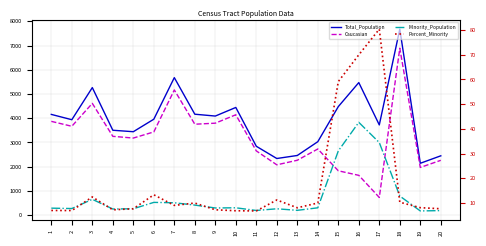

Reading left to right, transcribe all the data shown in this chart.

Total_Population: 1=4156.0	2=3937.0	3=5263.0	4=3502.0	5=3442.0	6=3958.0	7=5674.0	8=4164.0	9=4088.0	10=4443.0	11=2841.0	12=2336.0	13=2461.0	14=3030.0	15=4478.0	16=5470.0	17=3722.0	18=7675.0	19=2139.0	20=2447.0
Caucasian: 1=3869.0	2=3666.0	3=4611.0	4=3251.0	5=3180.0	6=3433.0	7=5165.0	8=3751.0	9=3794.0	10=4141.0	11=2650.0	12=2075.0	13=2264.0	14=2729.0	15=1829.0	16=1641.0	17=729.0	18=6888.0	19=1967.0	20=2261.0
Minority_Population: 1=287.0	2=271.0	3=652.0	4=251.0	5=262.0	6=525.0	7=509.0	8=413.0	9=294.0	10=302.0	11=191.0	12=261.0	13=197.0	14=301.0	15=2649.0	16=3829.0	17=2993.0	18=787.0	19=172.0	20=186.0
Percent_Minority: 1=6.9	2=6.9	3=12.4	4=7.2	5=7.6	6=13.3	7=9.0	8=9.9	9=7.2	10=6.8	11=6.7	12=11.2	13=8.0	14=9.9	15=59.2	16=70.0	17=80.4	18=10.2	19=8.0	20=7.6